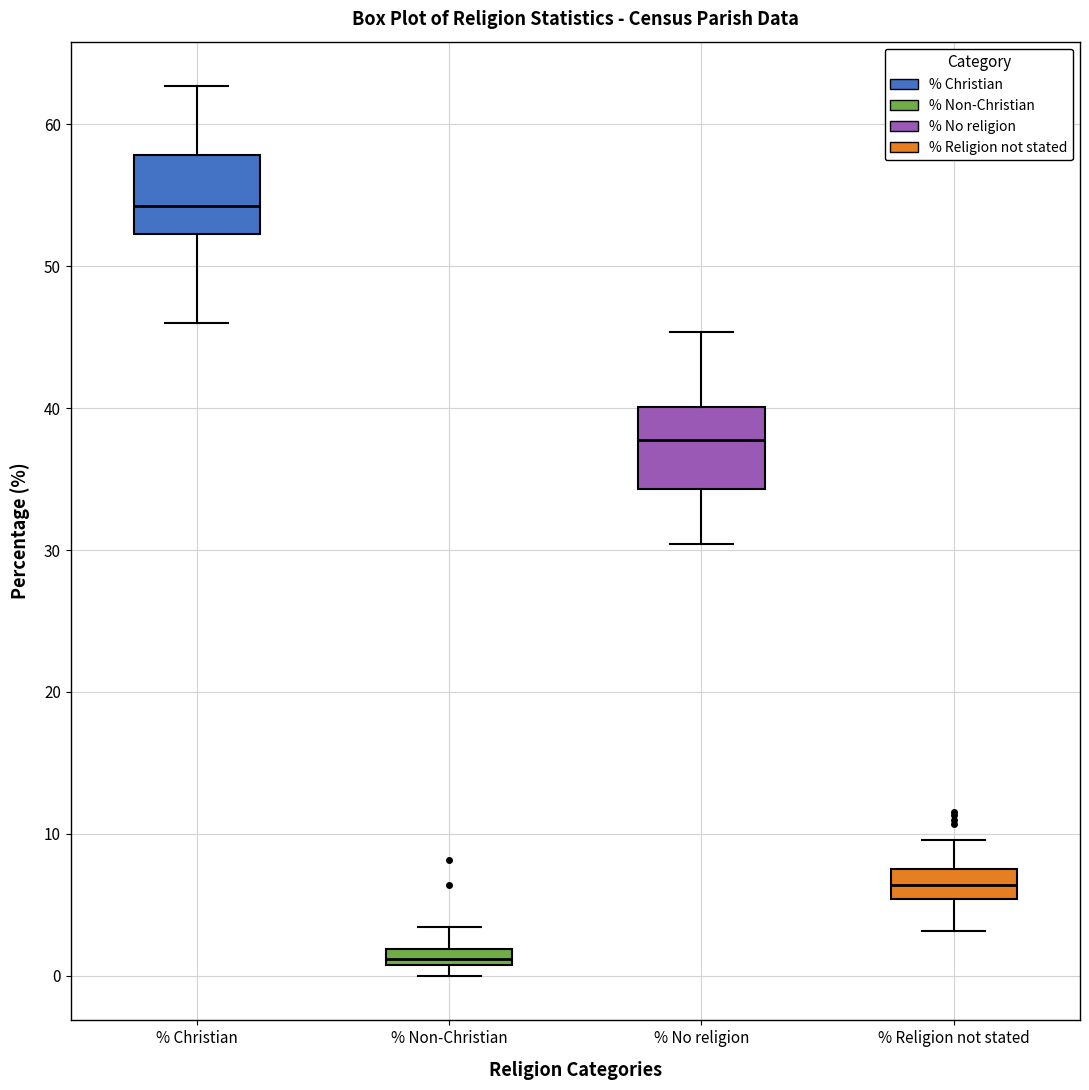

Where is the upper edge of the box for % No religion on the y-axis? The values are not printed on the chart, so give them approximately, as read against the axis.

40